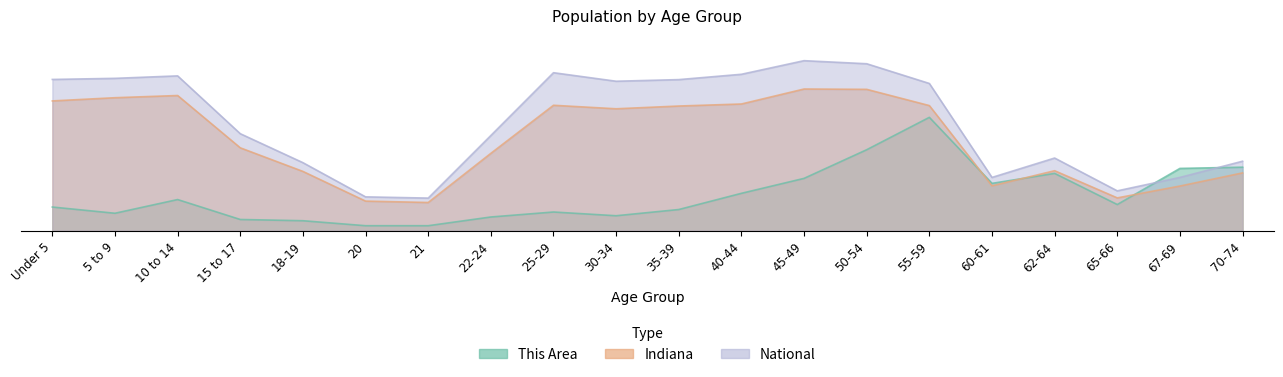

Which series has the largest range (max minus min)?

National